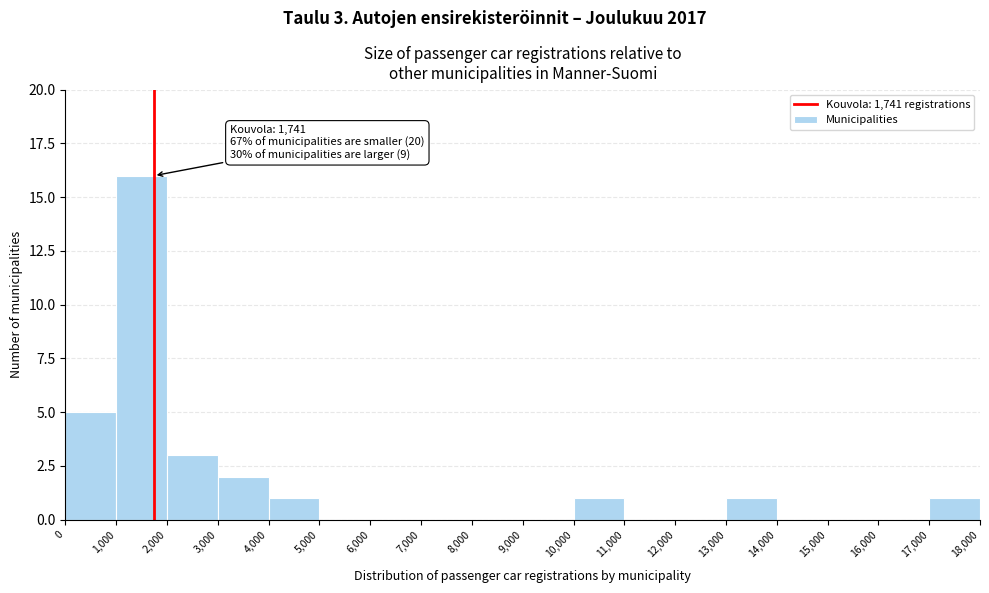

Over which range of the x-axis is the bar tallest?

1,000 to 2,000